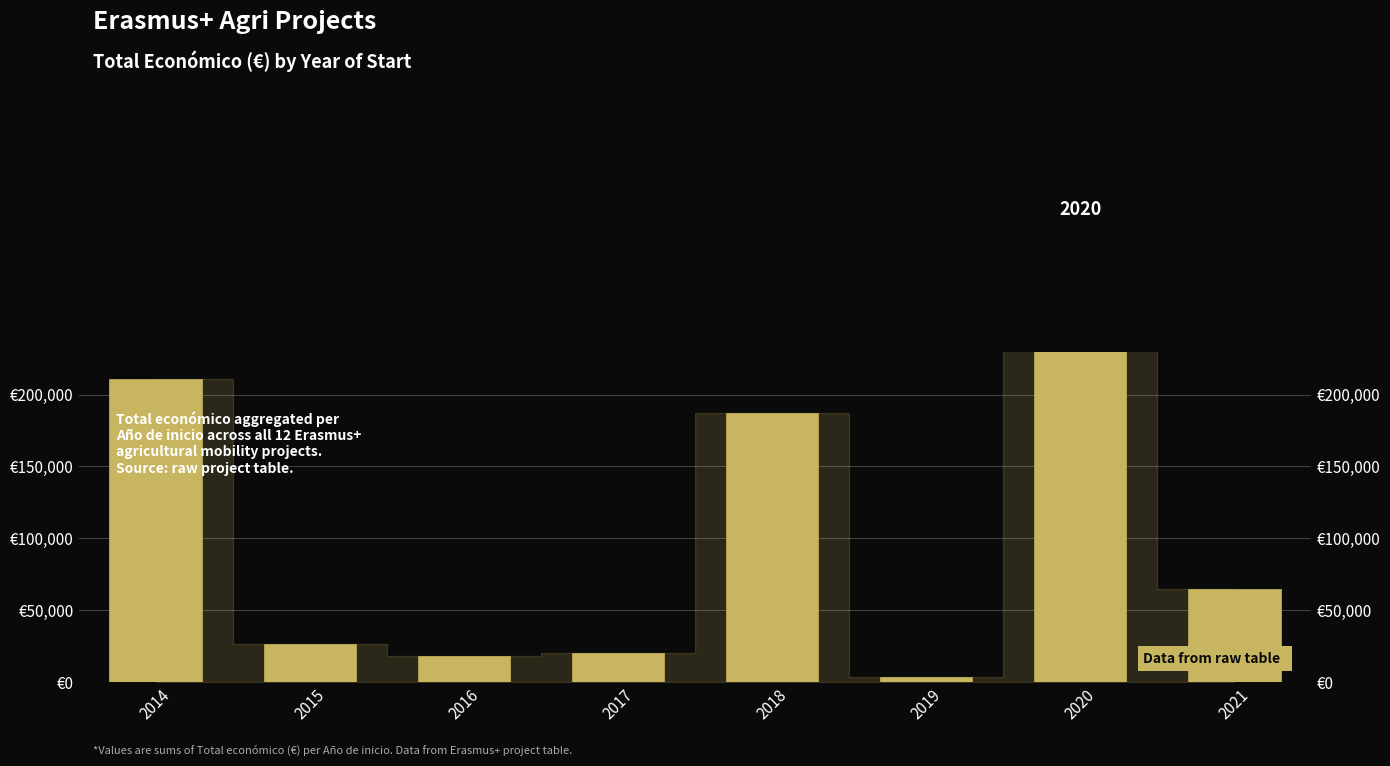

Is it true that the value at 2014 is 341448?

False